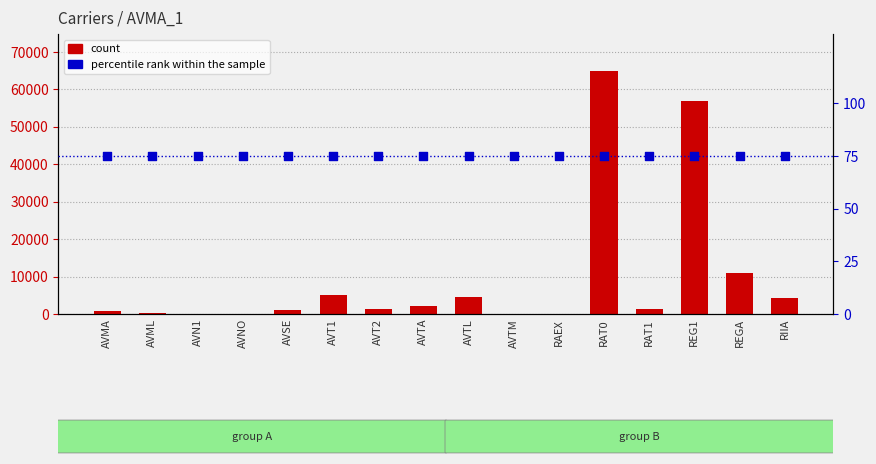

Which series reaches the maximum Y coordinate?

count